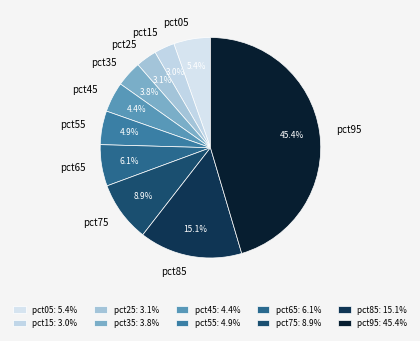

To the nearest percent, what is the combined percentage of pct45 and pct55?

9%